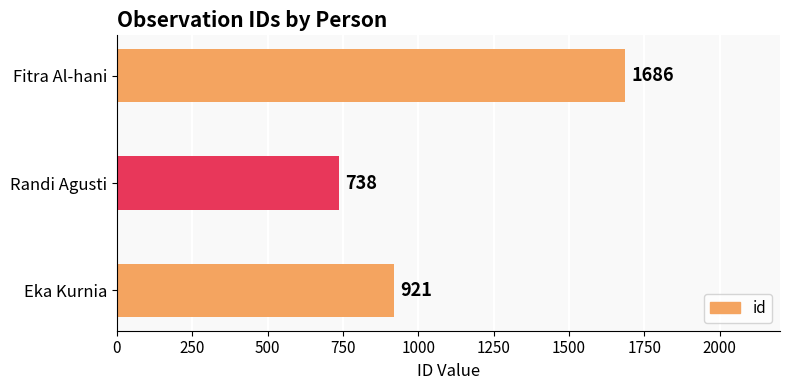

Reading bottom to top, extract all data points from this chart.

921	738	1686